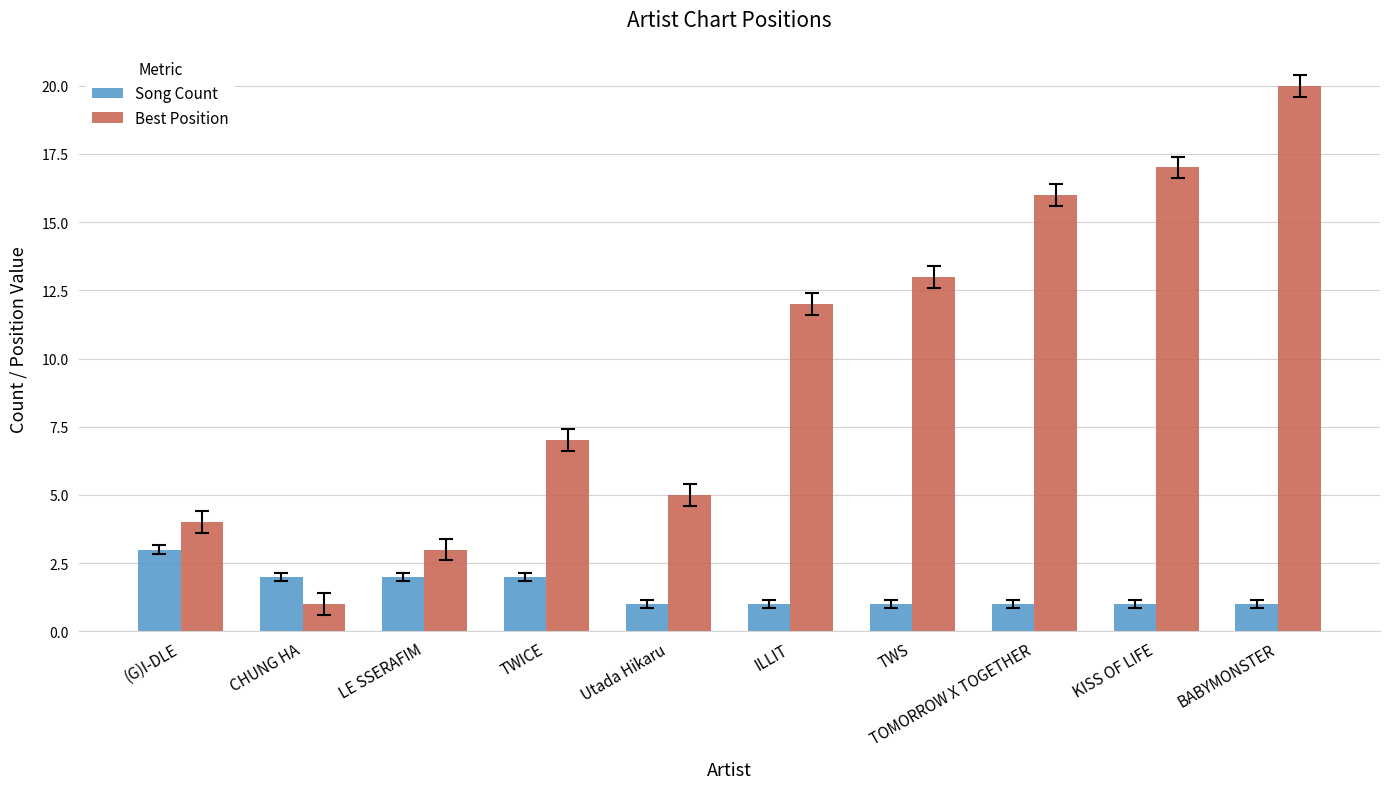

Rank the categories by Best Position value from lowest to highest.

CHUNG HA, LE SSERAFIM, (G)I-DLE, Utada Hikaru, TWICE, ILLIT, TWS, TOMORROW X TOGETHER, KISS OF LIFE, BABYMONSTER